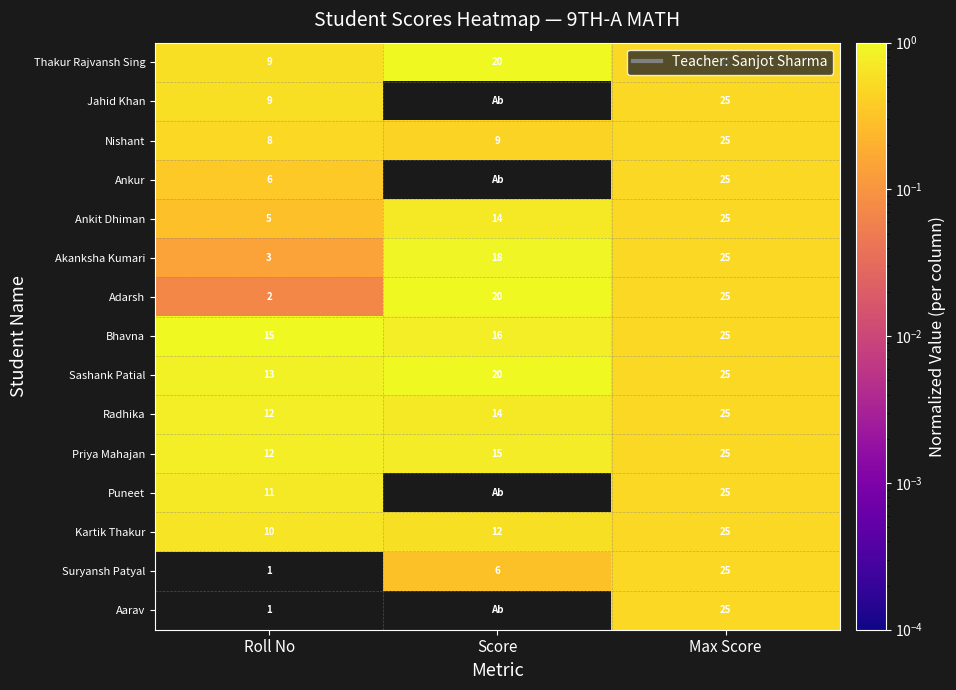

List the labels in order of Suryansh Patyal value, smallest first.

Roll No, Score, Max Score